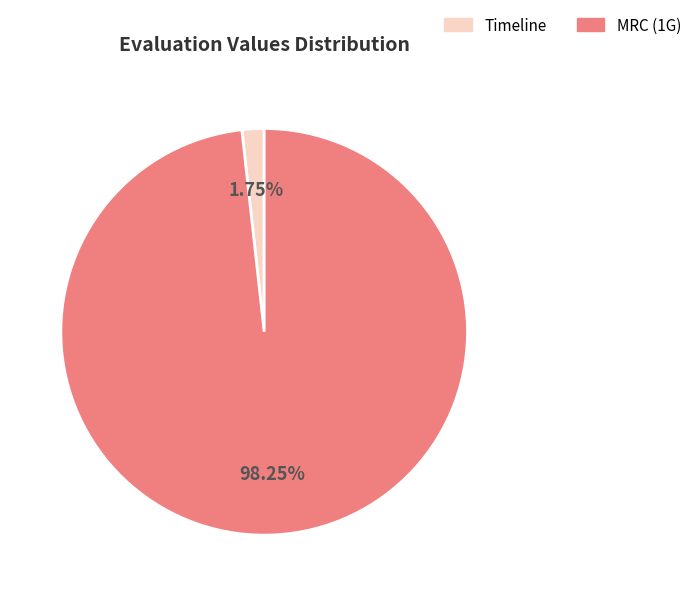

Does any single category account for the majority?

Yes